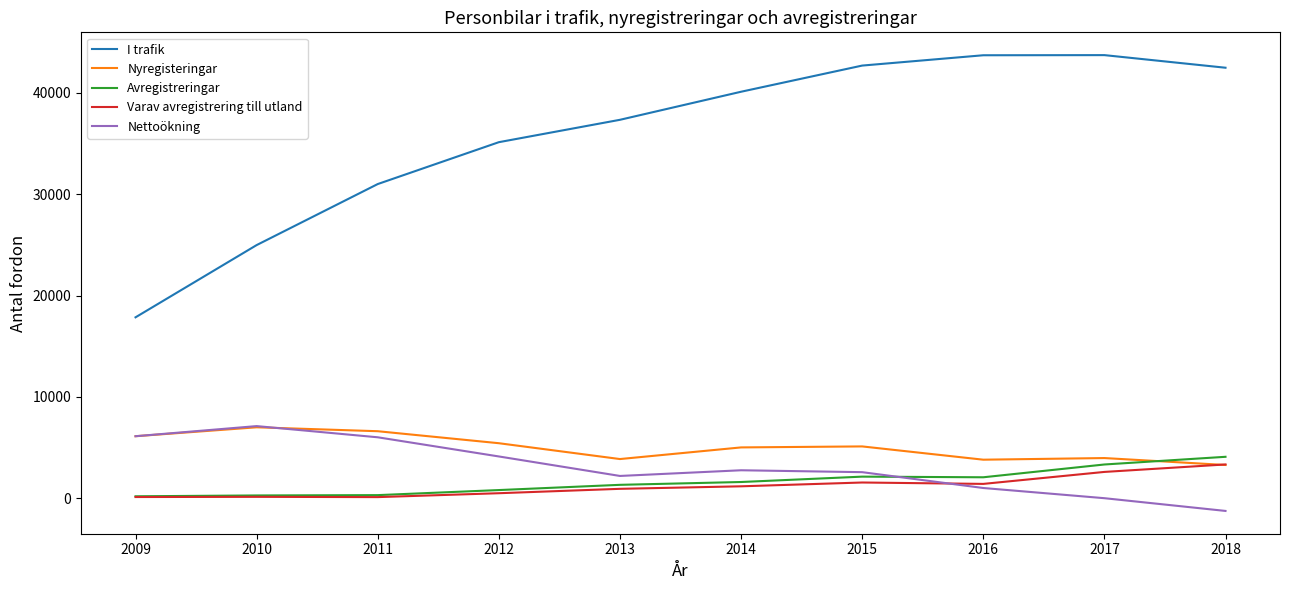

Which series changed the most between 2012 and 2016?

I trafik